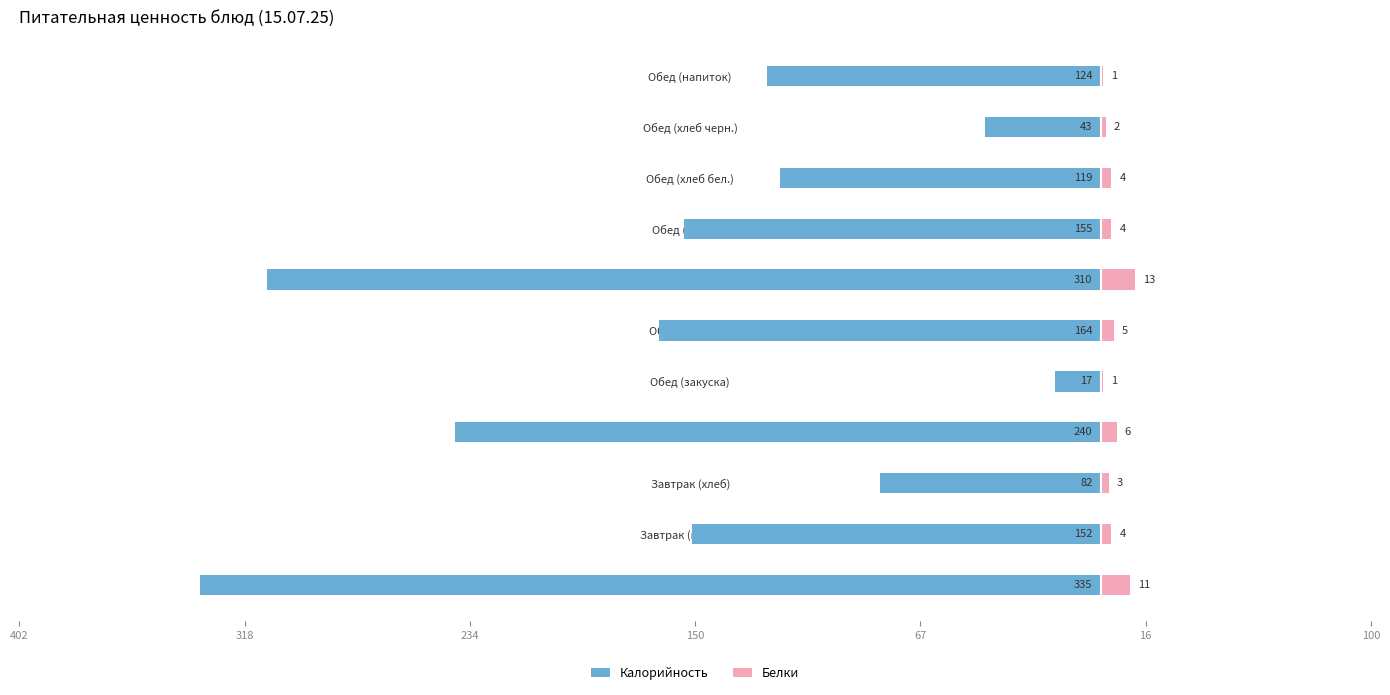

How many data points in Калорийность are above -152?

5